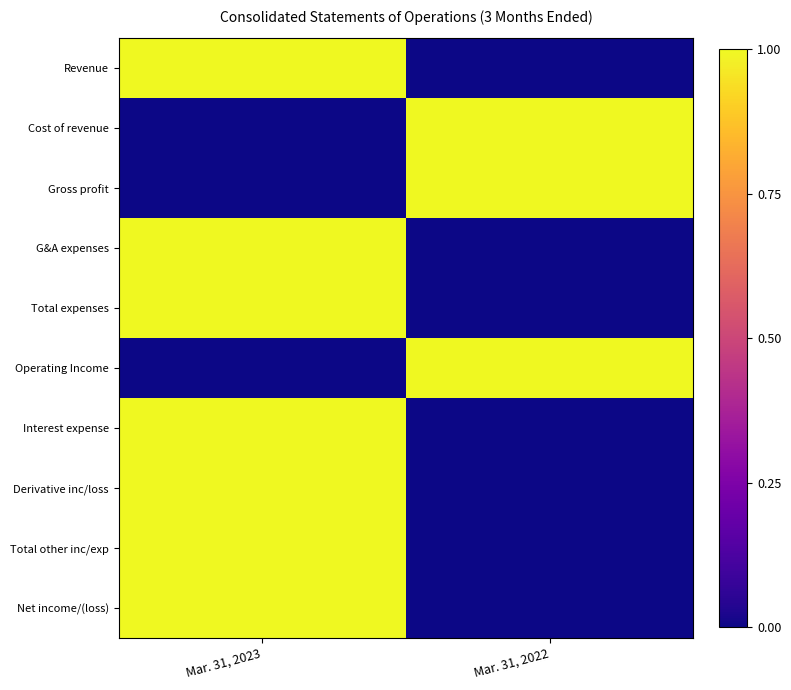

Between Mar. 31, 2023 and Mar. 31, 2022, which series saw the biggest shift?

Revenue